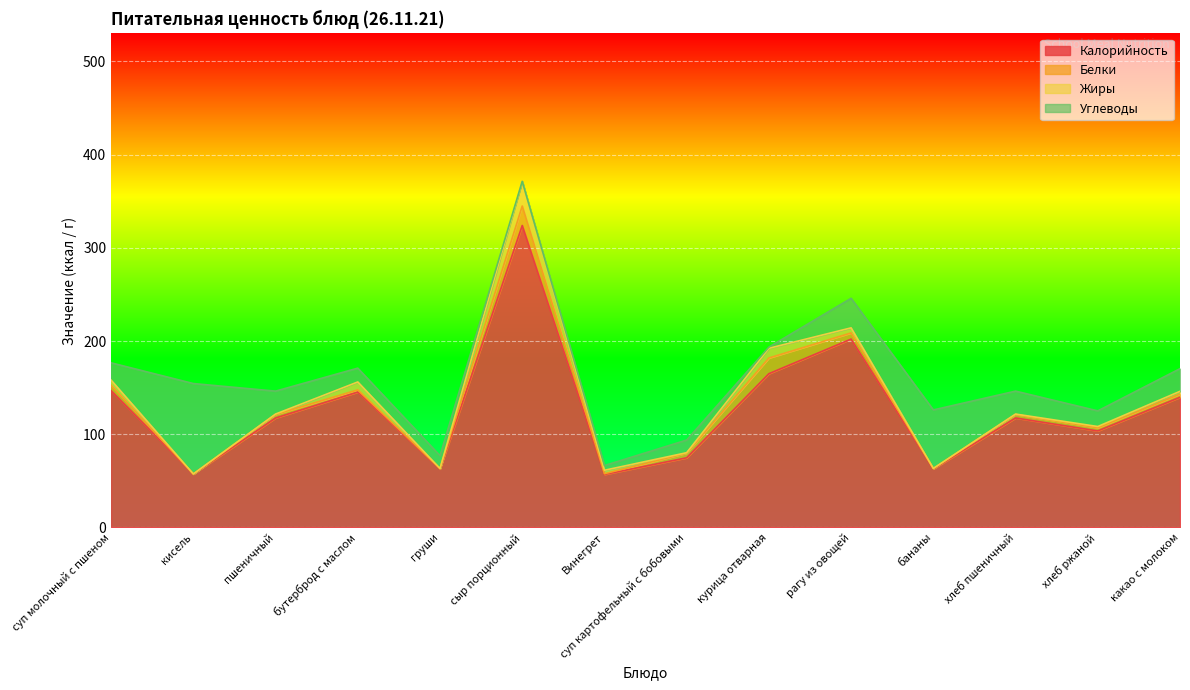

What is the sum of all Белки values?

73.9